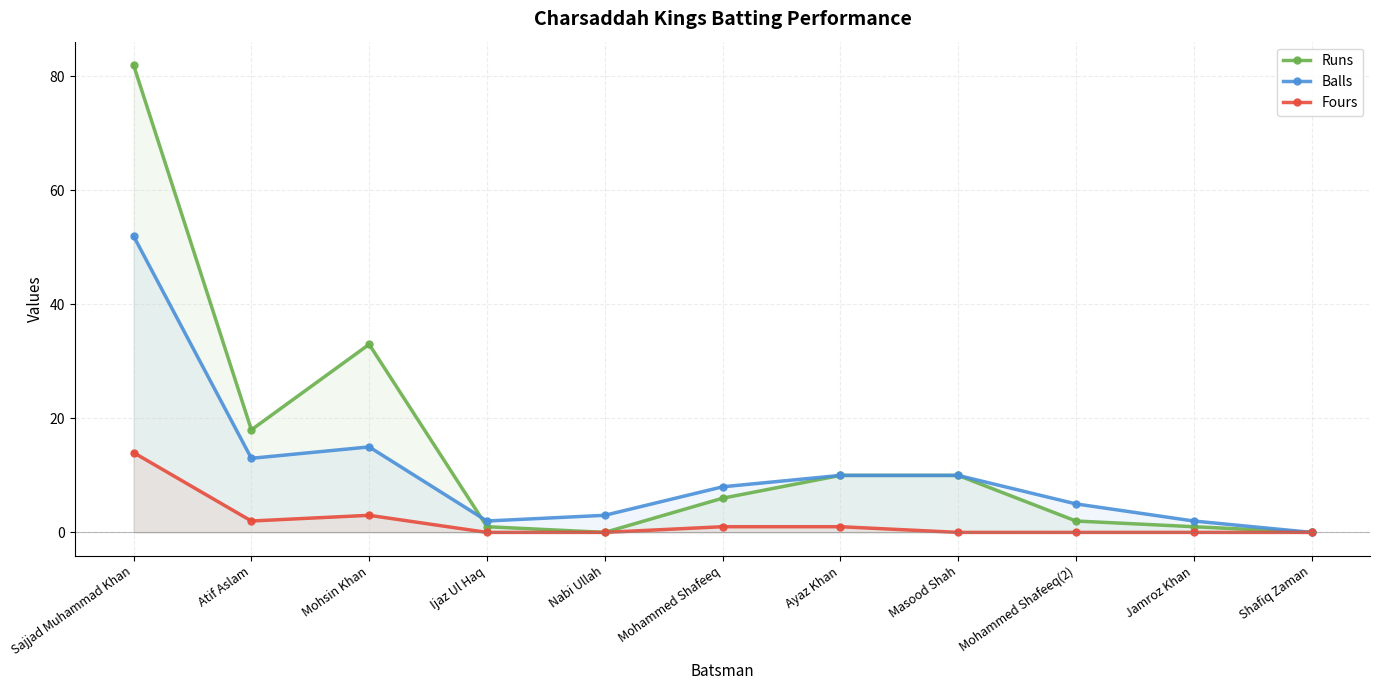

Is it true that Fours equals 0 at Masood Shah?

True